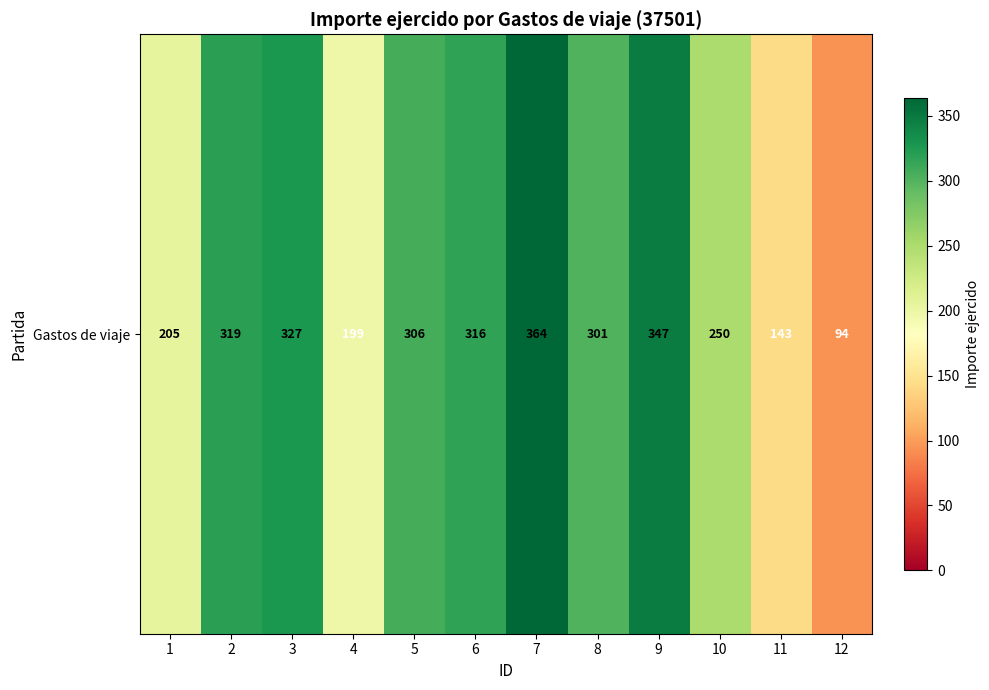

The value at 2 is 211. True or false?

False